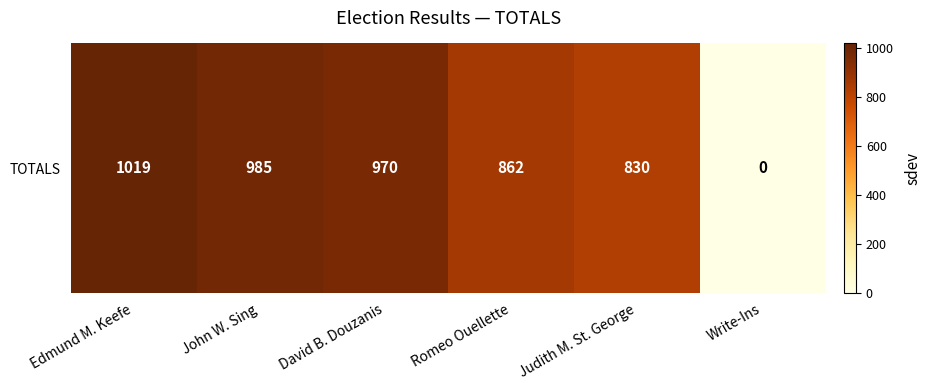

Reading left to right, what are all the values shown in this chart?

Edmund M. Keefe=1019	John W. Sing=985	David B. Douzanis=970	Romeo Ouellette=862	Judith M. St. George=830	Write-Ins=0